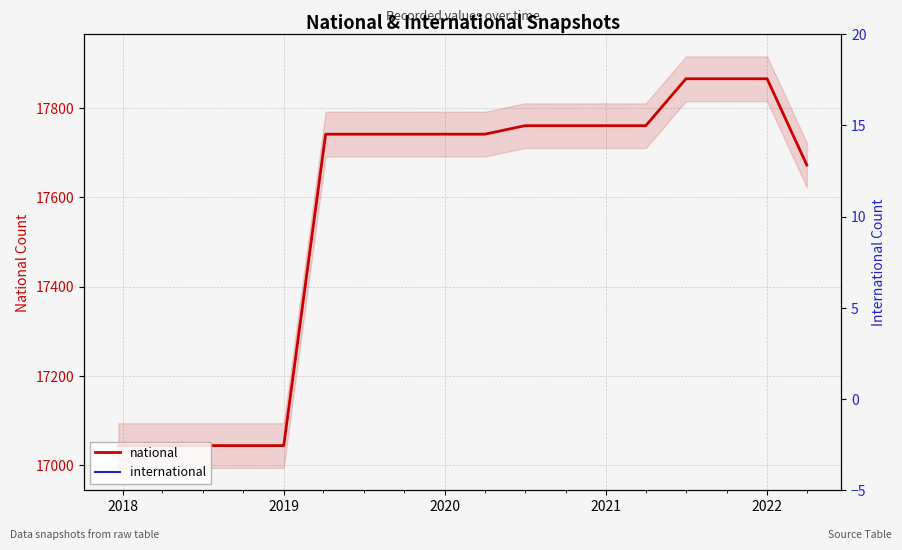

True or false: national and international intersect in this chart.

False